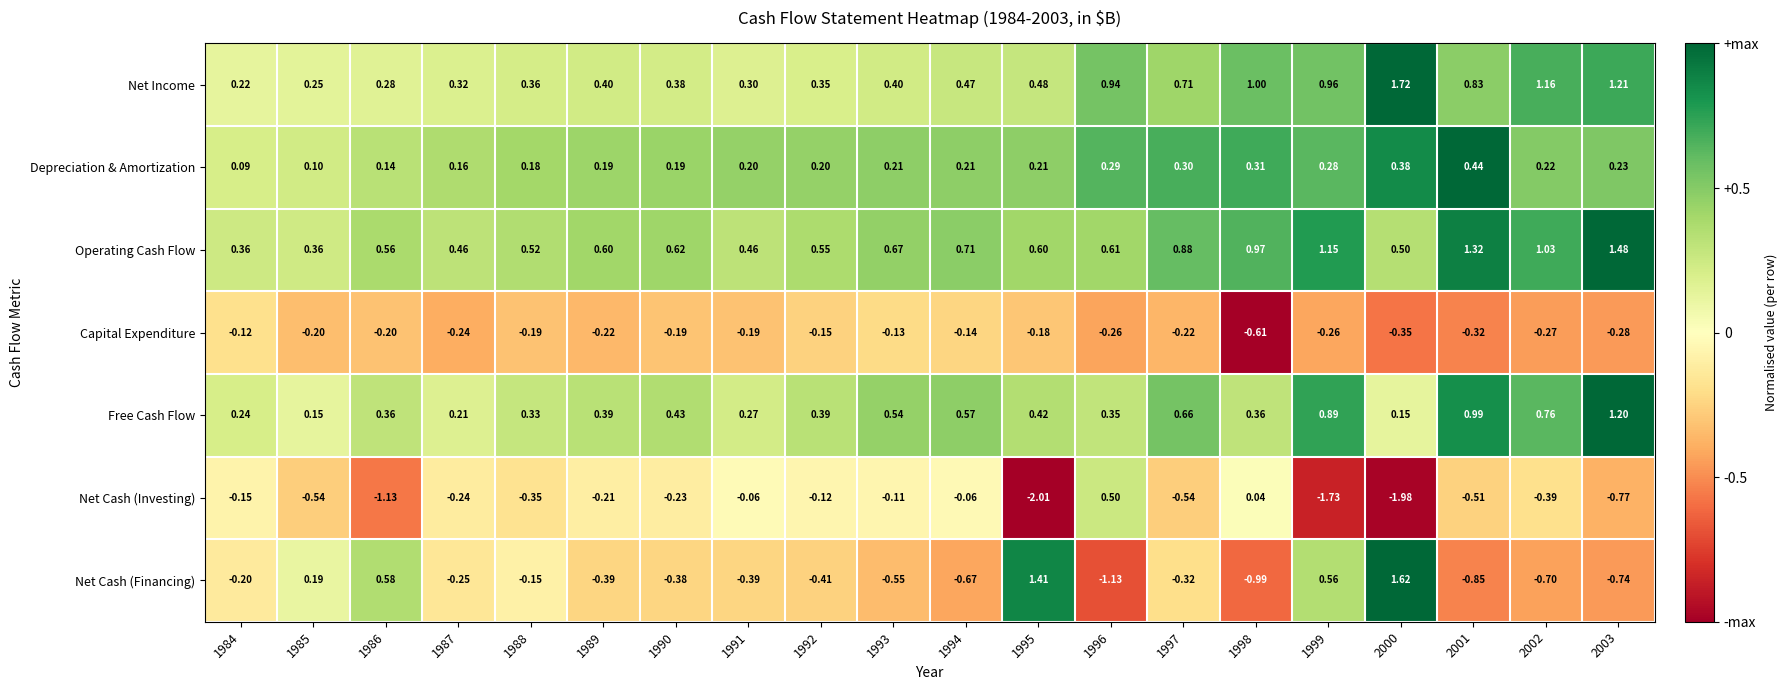

Which series has the largest total across all categories?

Operating Cash Flow